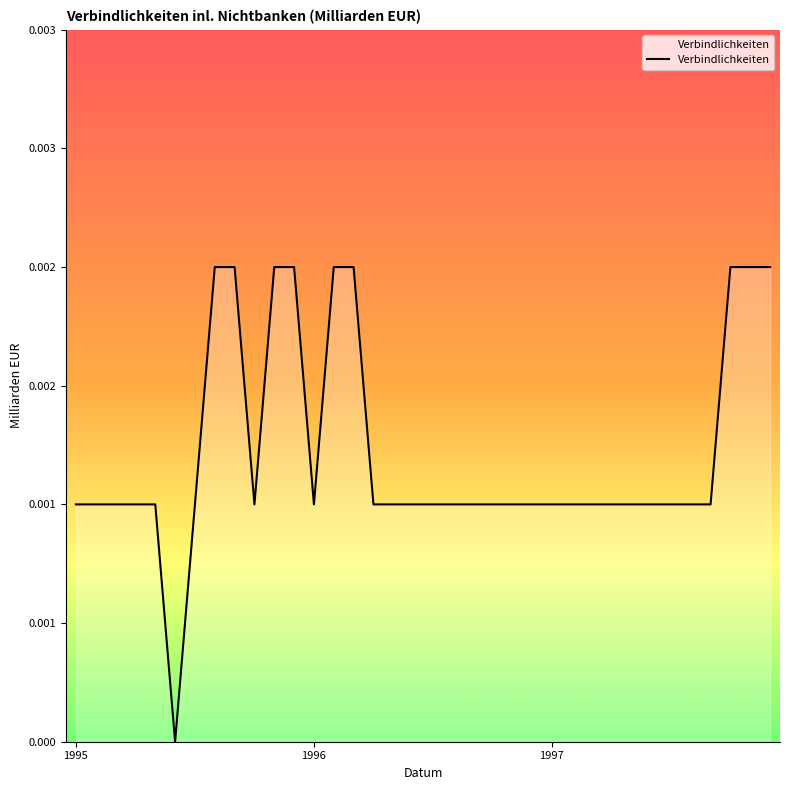

Does the chart have visible grid lines?

No